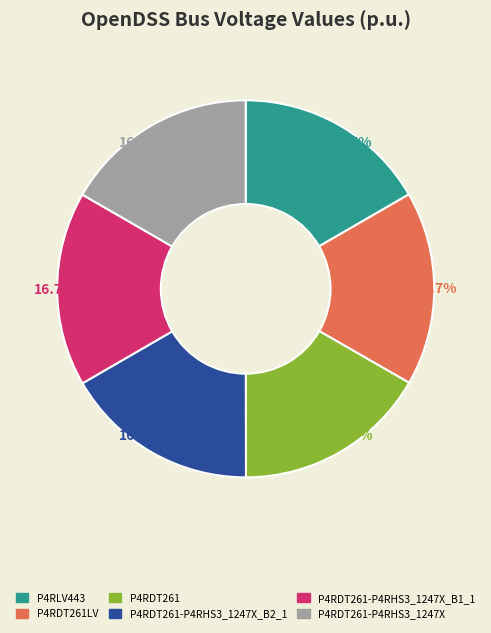

How many segments does this pie chart have?

6